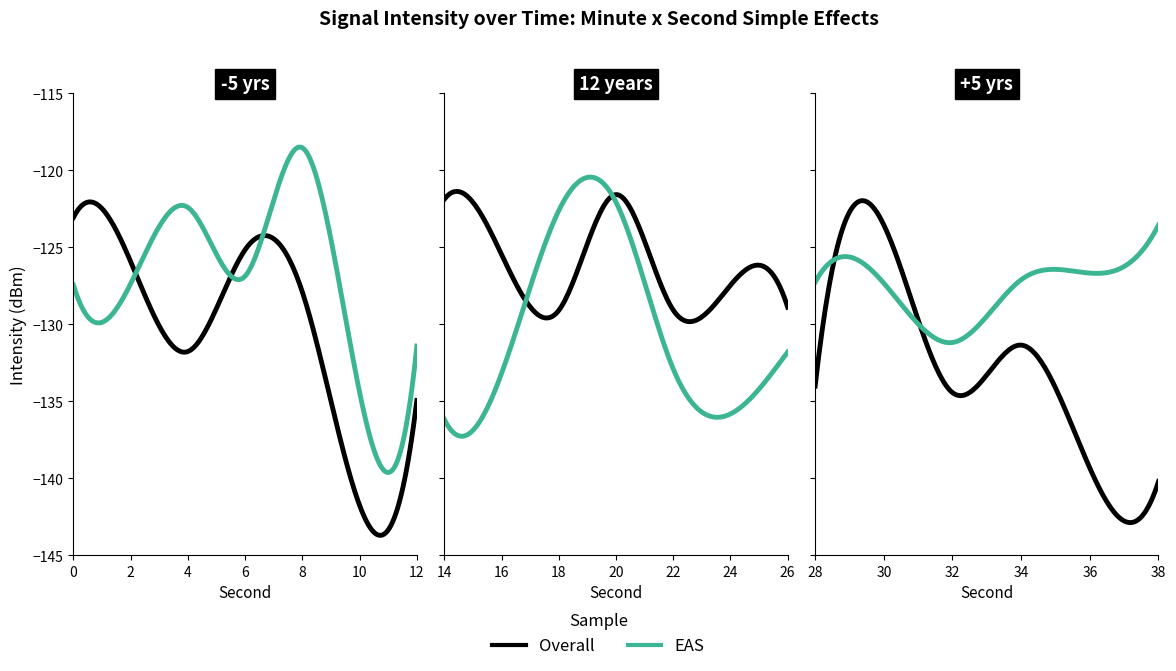

Reading left to right, transcribe all the data shown in this chart.

Overall: 0=-123.1	2=-125.9	4=-131.8	6=-125.2	8=-127.9	10=-141.8	12=-134.9	14=-121.9	16=-125.5	18=-129.1	20=-121.6	22=-129.1	24=-127.5	26=-128.9	28=-134.0	30=-123.5	32=-134.4	34=-131.3	36=-139.3	38=-140.2
EAS: 0=-127.5	2=-127.4	4=-122.4	6=-126.9	8=-118.5	10=-134.4	12=-131.4	14=-136.2	16=-133.2	18=-122.6	20=-122.1	22=-132.9	24=-135.8	26=-131.8	28=-127.3	30=-127.3	32=-131.2	34=-127.1	36=-126.7	38=-123.6